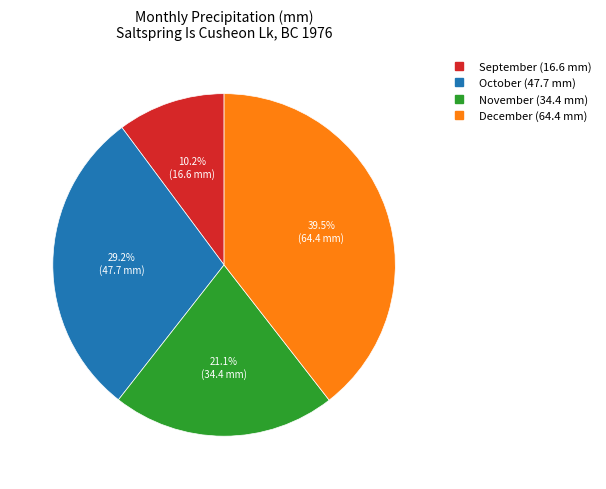

Is there a majority slice in this chart?

No